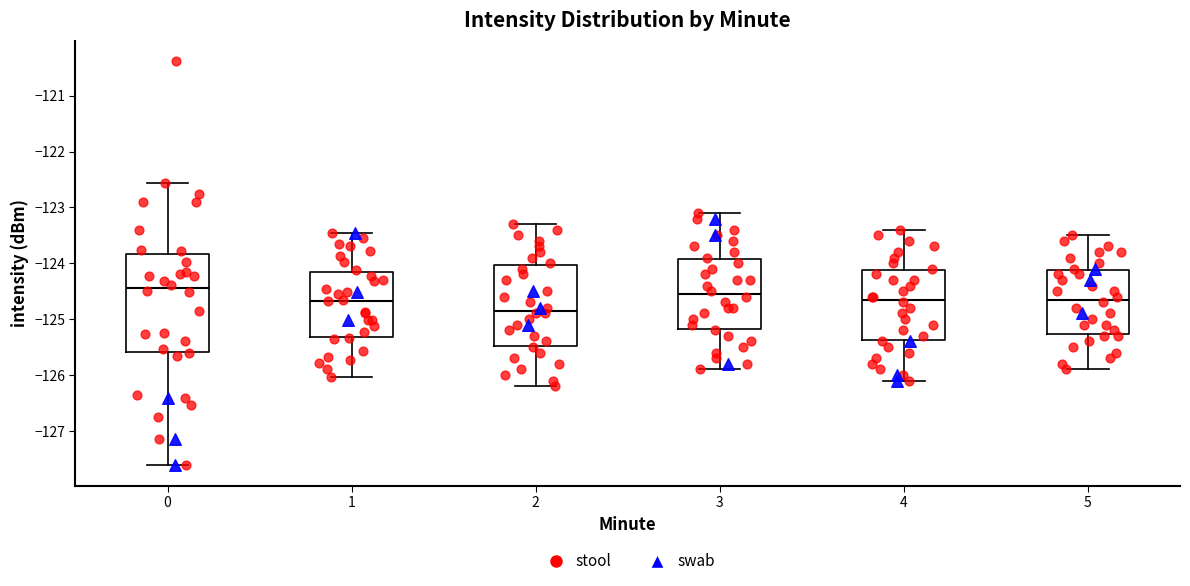

Where does the median line of the box at x = 5 sit on the y-axis? The values are not printed on the chart, so give them approximately, as read against the axis.

-124.6